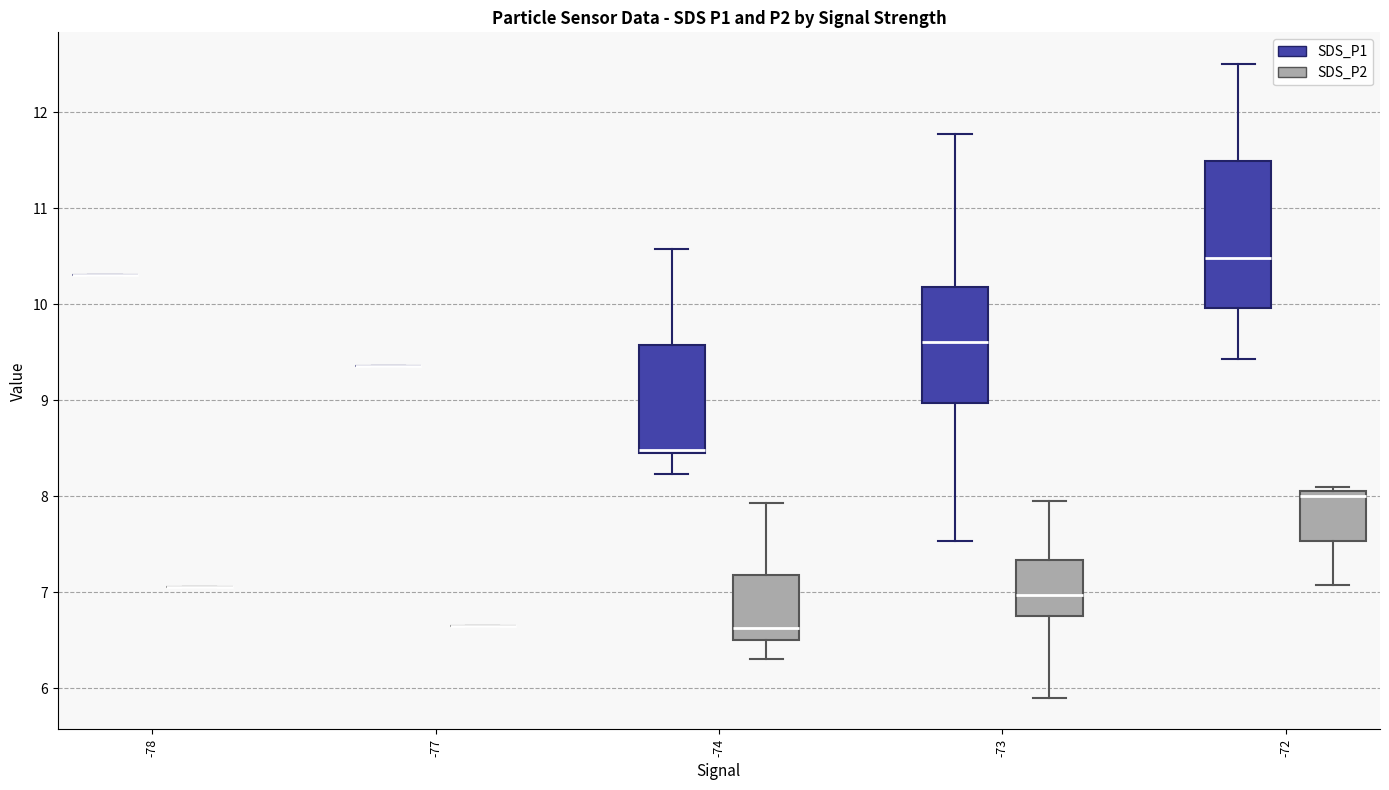

Reading left to right, transcribe this box plot: for each box, give where its median line is, the range the box spans, and where its two whiskers end, as read against the y-axis. The values are not printed on the chart, so give them approximately, as read against the axis.

-78 (SDS_P1): box collapsed to a line at 10.3, whiskers 10.3 to 10.3
-78 (SDS_P2): box collapsed to a line at 7.1, whiskers 7.1 to 7.1
-77 (SDS_P1): box collapsed to a line at 9.4, whiskers 9.4 to 9.4
-77 (SDS_P2): box collapsed to a line at 6.7, whiskers 6.7 to 6.7
-74 (SDS_P1): median 8.5 (just above the box's lower edge), box 8.5 to 9.6, whiskers 8.2 to 10.6
-74 (SDS_P2): median 6.6, box 6.5 to 7.2, whiskers 6.3 to 7.9
-73 (SDS_P1): median 9.6, box 9.0 to 10.2, whiskers 7.5 to 11.8
-73 (SDS_P2): median 7.0, box 6.8 to 7.3, whiskers 5.9 to 8.0
-72 (SDS_P1): median 10.5, box 10.0 to 11.5, whiskers 9.4 to 12.5
-72 (SDS_P2): median 8.0, box 7.5 to 8.1, whiskers 7.1 to 8.1 (just above the box's upper edge)